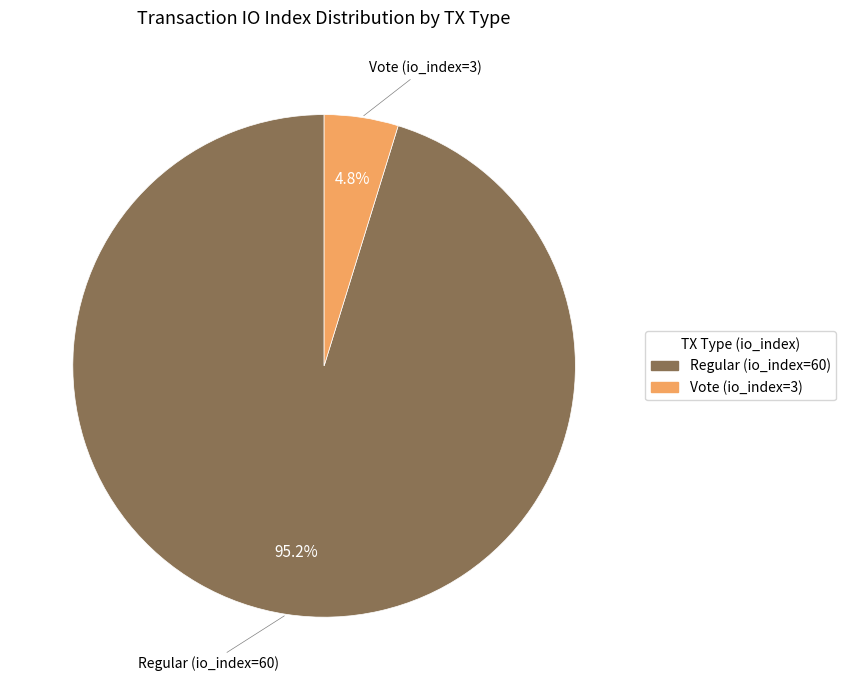

To the nearest percent, what portion does Vote (io_index=3) represent?

5%